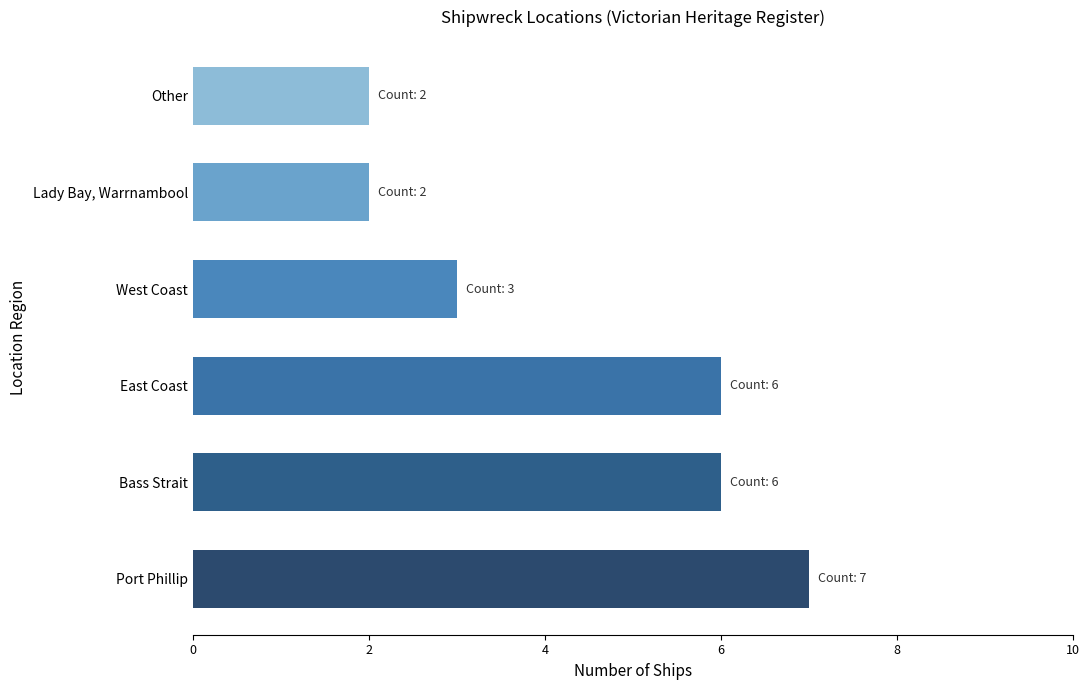

What is the ratio of the value at West Coast to the value at Port Phillip?

0.4